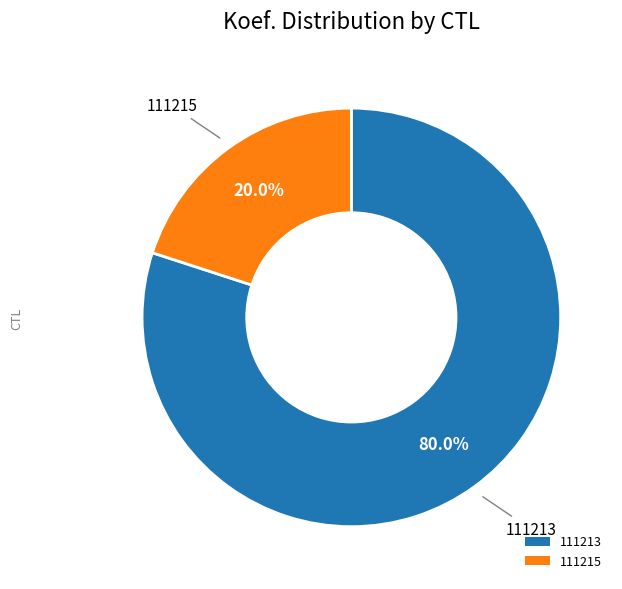

Is it true that 111213 is 80% of the pie?

True